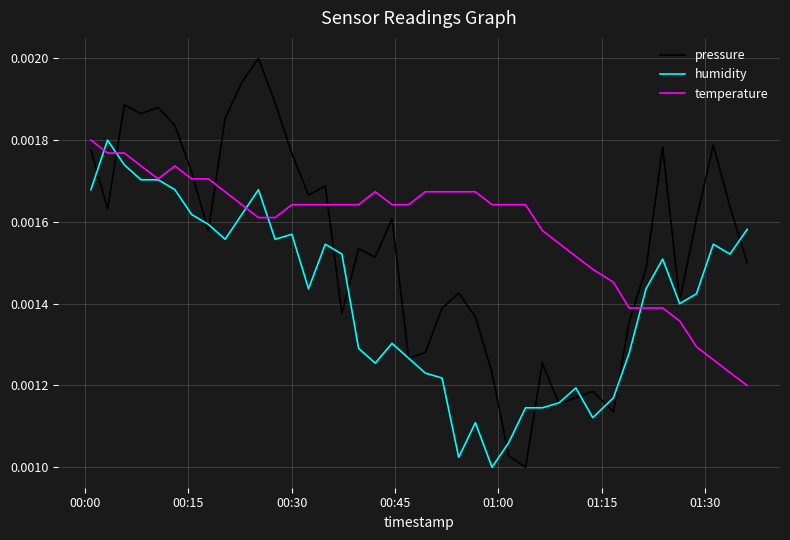

Does the chart have visible grid lines?

Yes